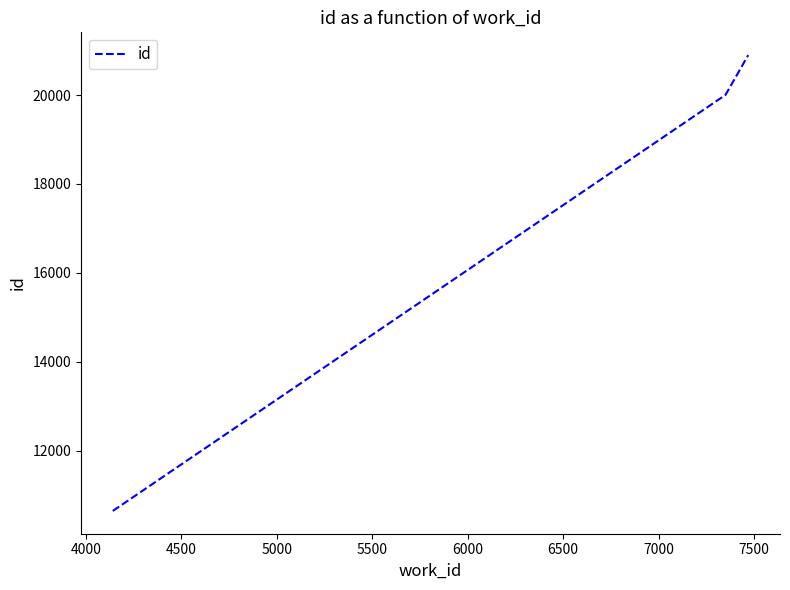

What is the minimum value shown in the chart?

10644